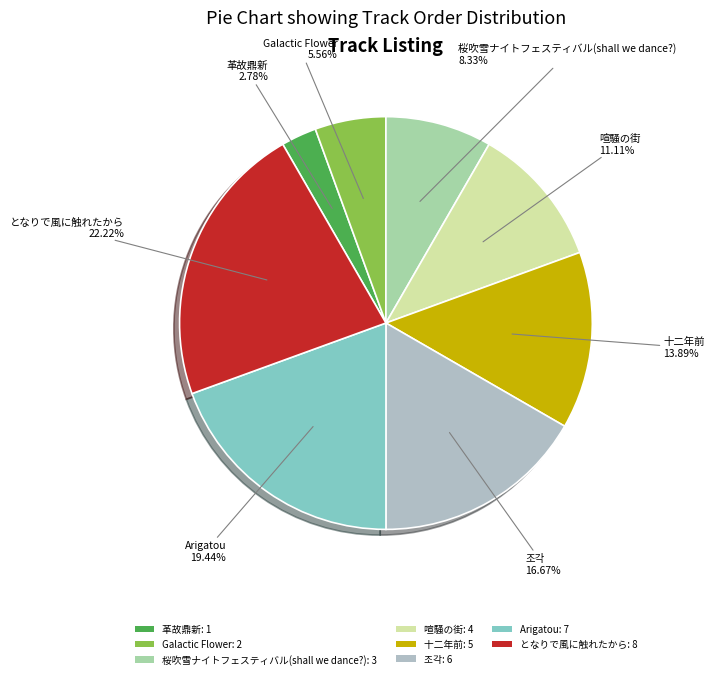

The 十二年前 slice represents 14% of the pie. True or false?

True